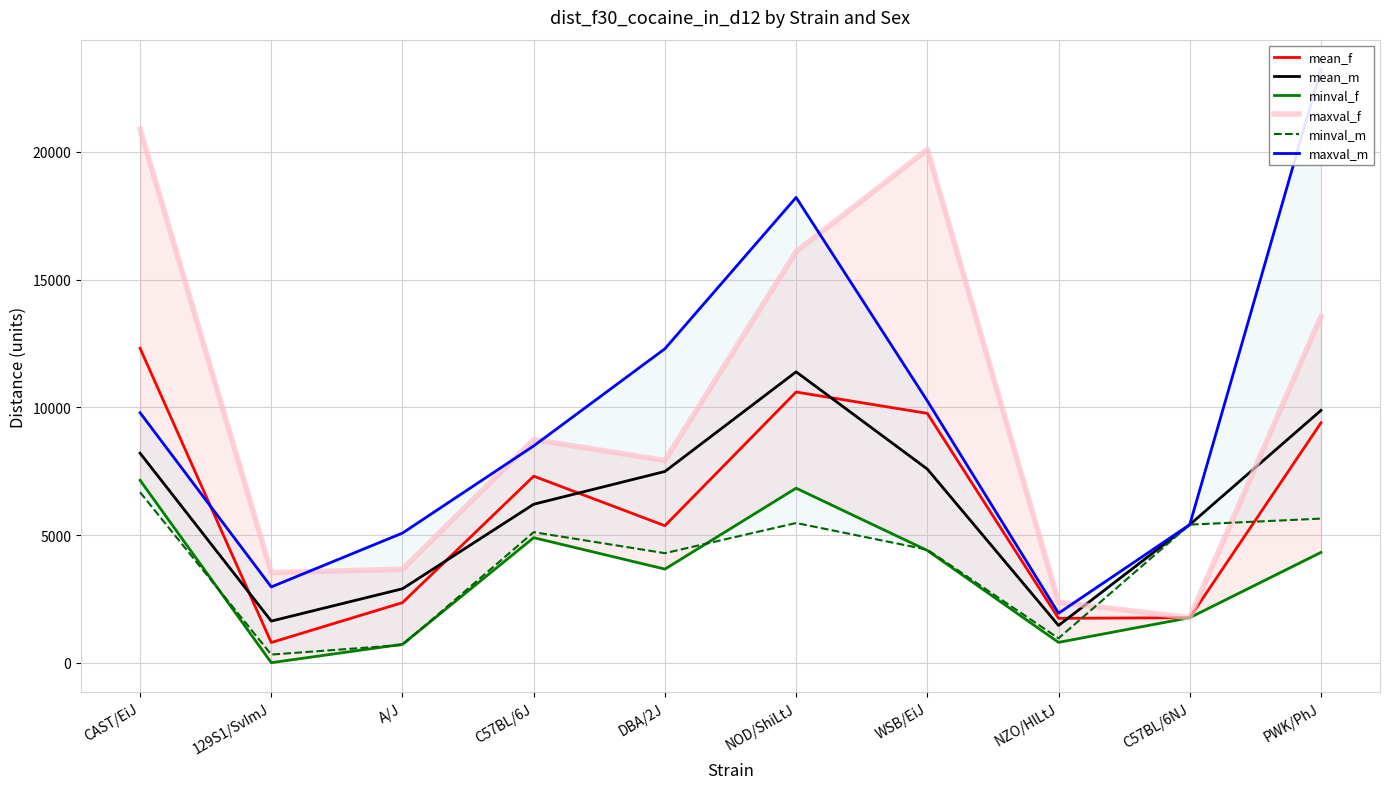

In mean_m, how many points are lower than both neighbors (excluding endpoints)?

2